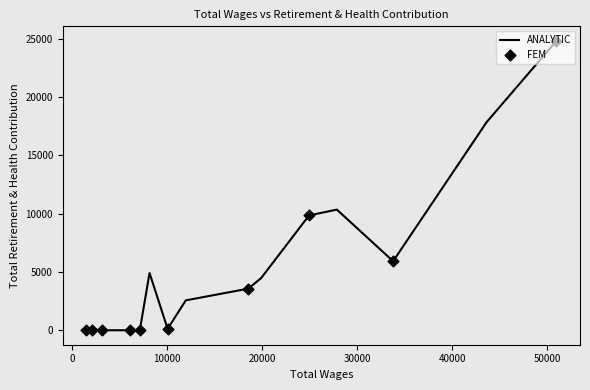

What is the ratio of the value at 11961.0 to the value at 18551.0?

0.7